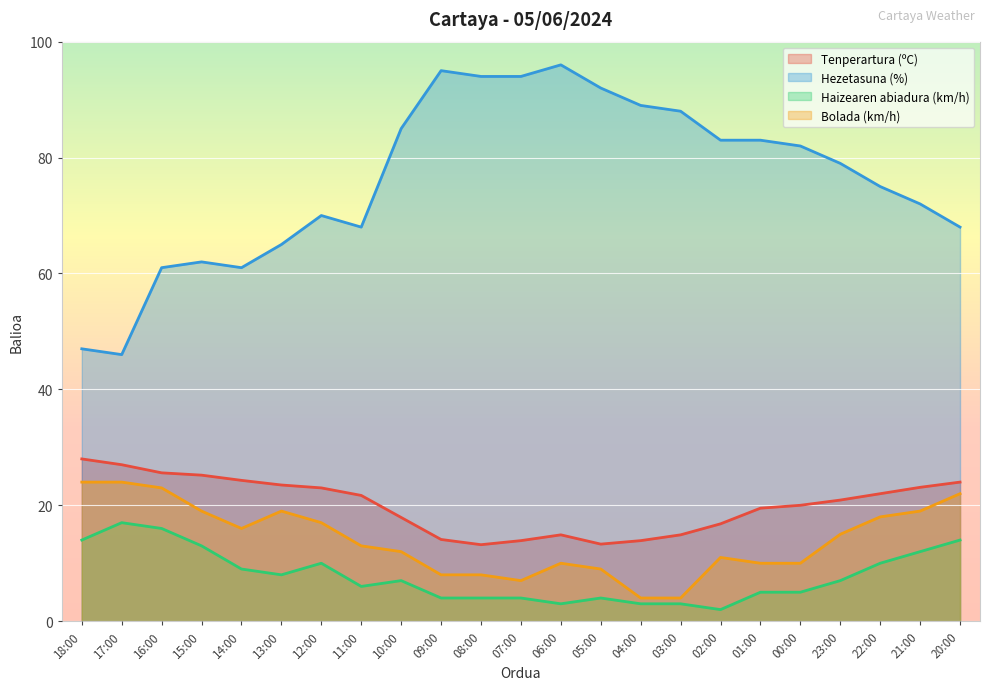

At 08:00, list the series in order from largest to smallest.

Hezetasuna (%), Tenperartura (ºC), Bolada (km/h), Haizearen abiadura (km/h)